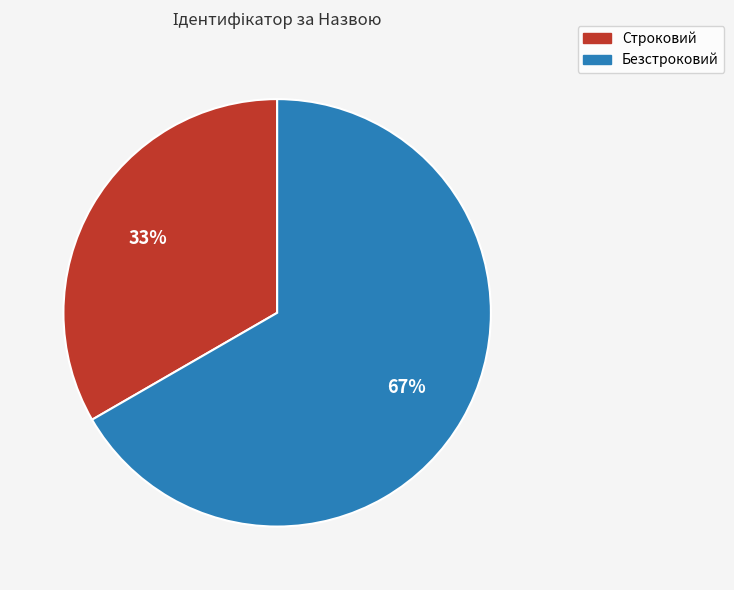

Which category has the biggest portion of the pie?

Безстроковий